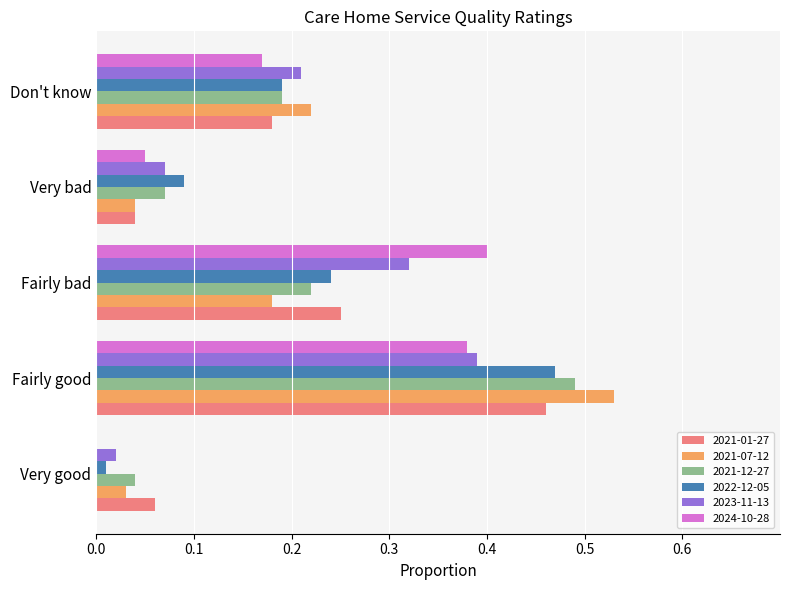

Is the value of 2021-01-27 at Very good greater than the value of 2022-12-05 at Fairly bad?

No